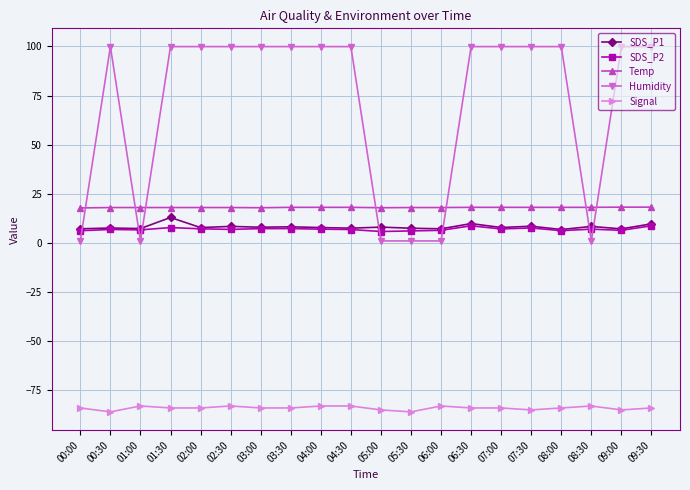

What is the total value across all series at 03:00?

49.0